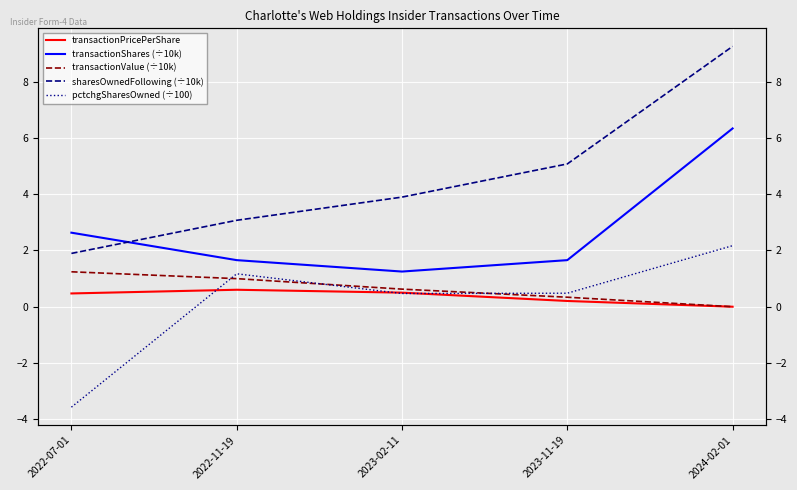

Which series has the largest total across all categories?

sharesOwnedFollowing (÷10k)